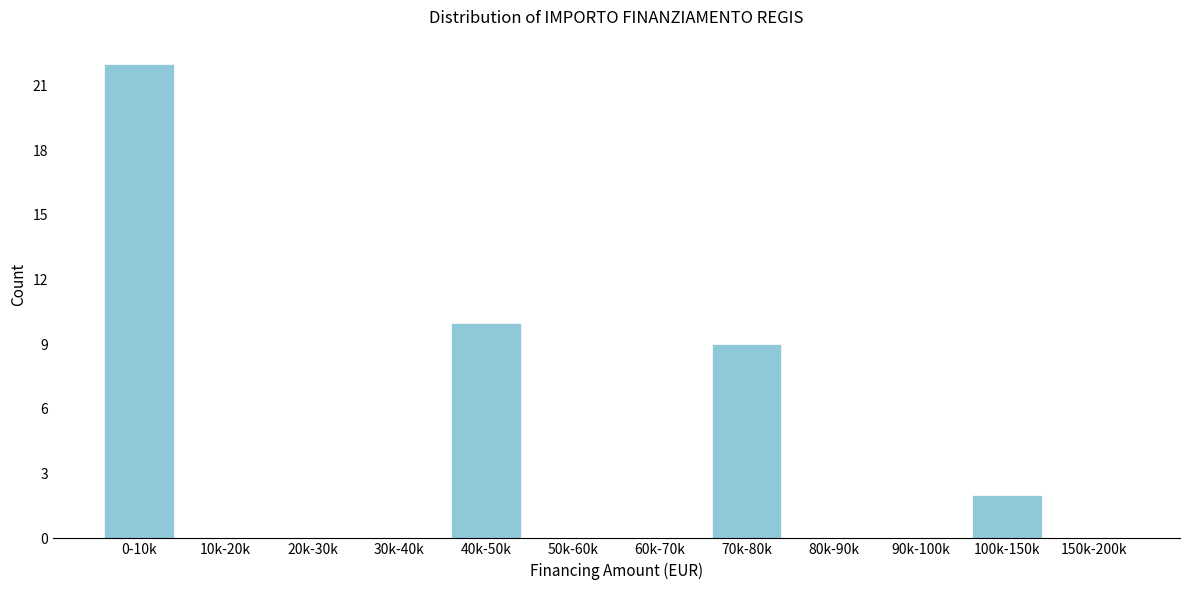

Reading left to right, list all the values displayed in this chart.

0-10k=22	10k-20k=0	20k-30k=0	30k-40k=0	40k-50k=10	50k-60k=0	60k-70k=0	70k-80k=9	80k-90k=0	90k-100k=0	100k-150k=2	150k-200k=0